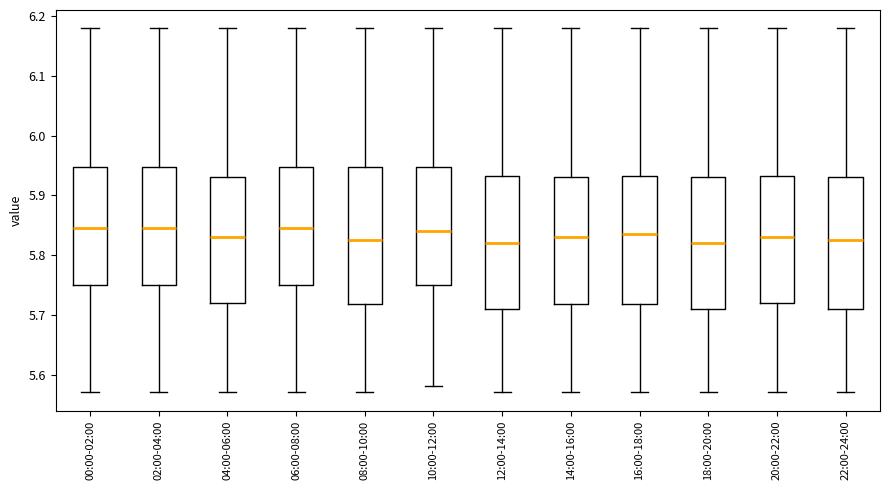

Where is the upper edge of the box for 18:00-20:00 on the y-axis? The values are not printed on the chart, so give them approximately, as read against the axis.

5.93